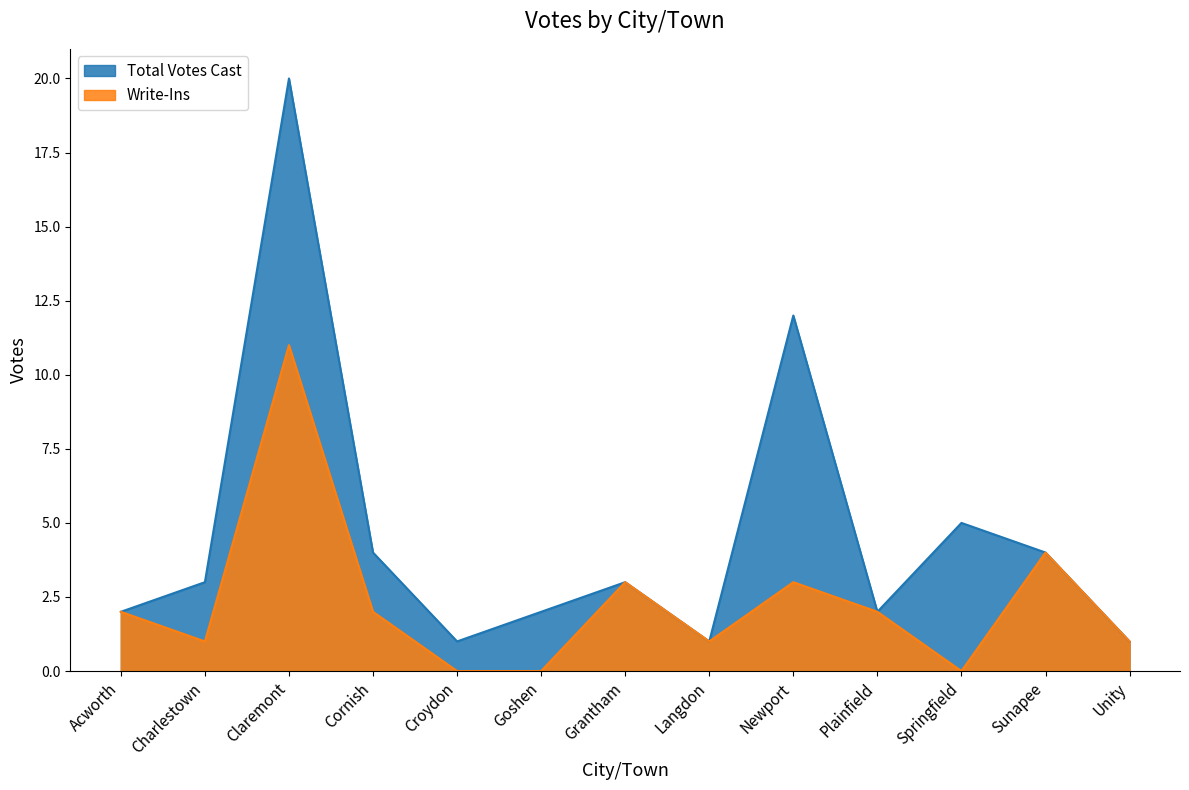

True or false: Write-Ins and Total Votes Cast cross at least once.

False